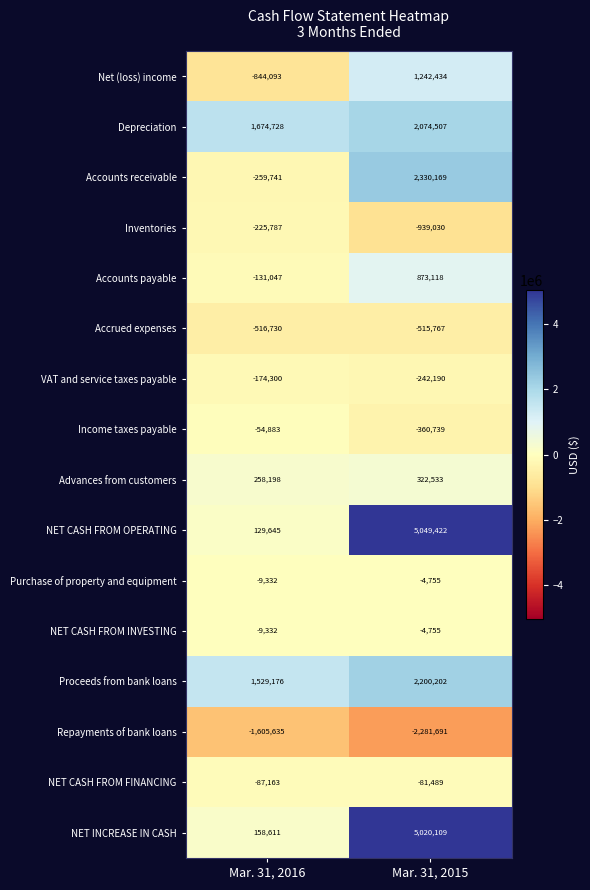

The Advances from customers series shows 442420 at Mar. 31, 2015. True or false?

False